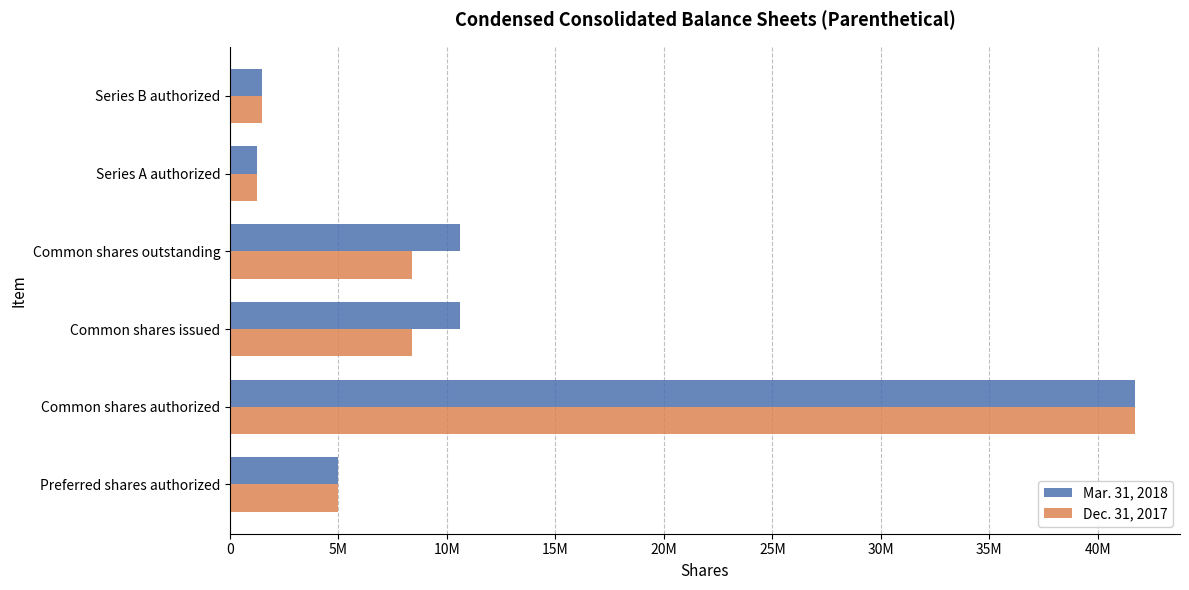

Which series has the widest spread of values?

Mar. 31, 2018